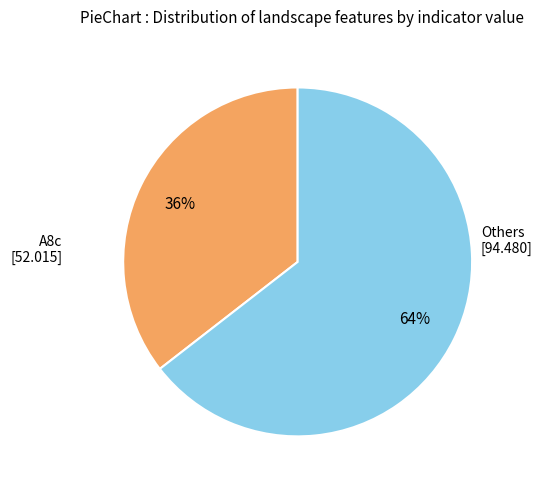

To the nearest percent, what is the average slice percentage?

50%